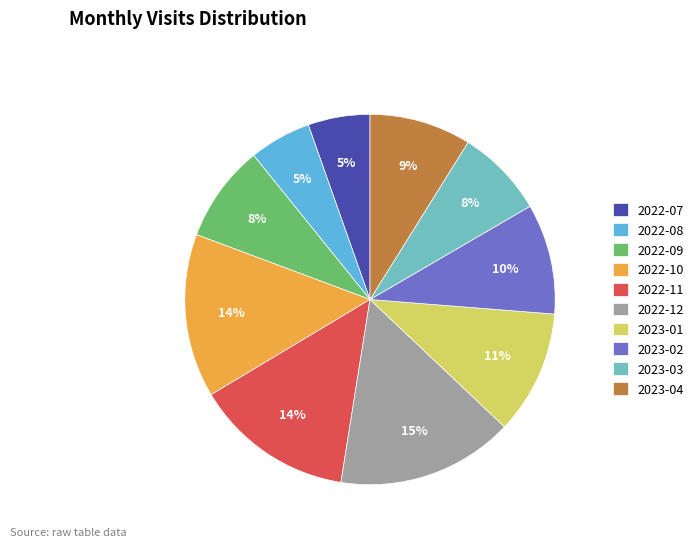

Is there any slice that represents more than half of the pie?

No